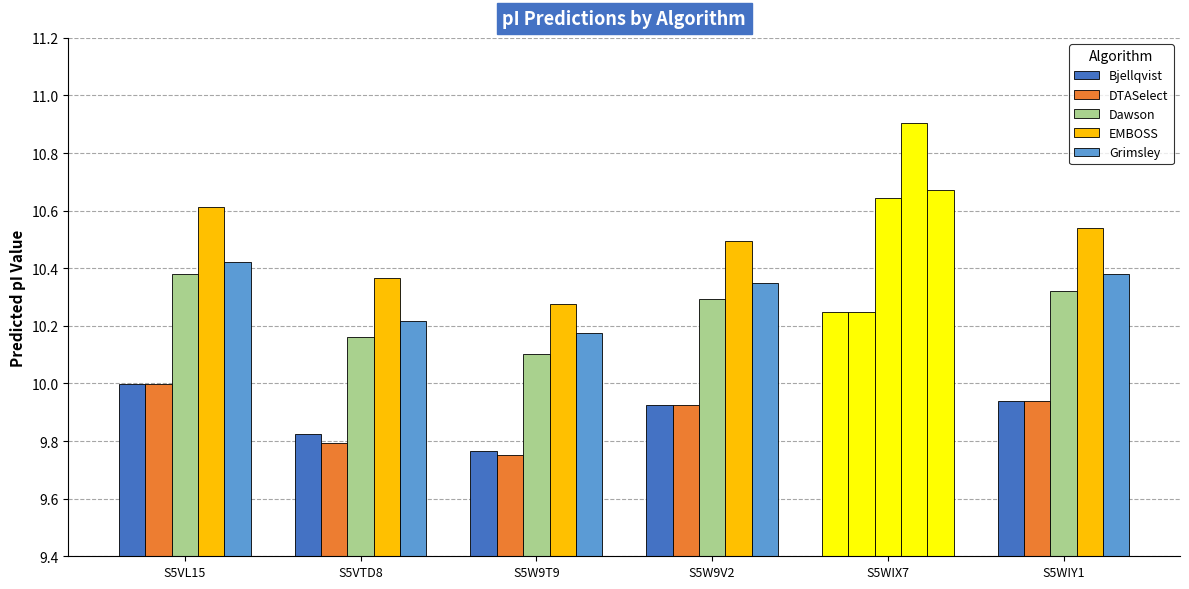

How many series are shown in this chart?

5